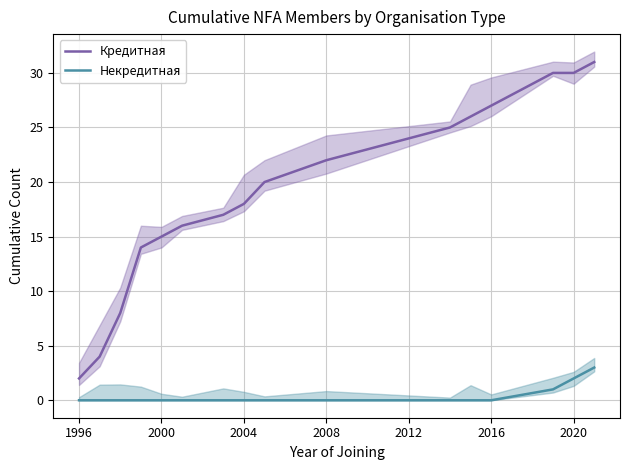

Rank the series by their average value, from lowest to highest.

Некредитная, Кредитная